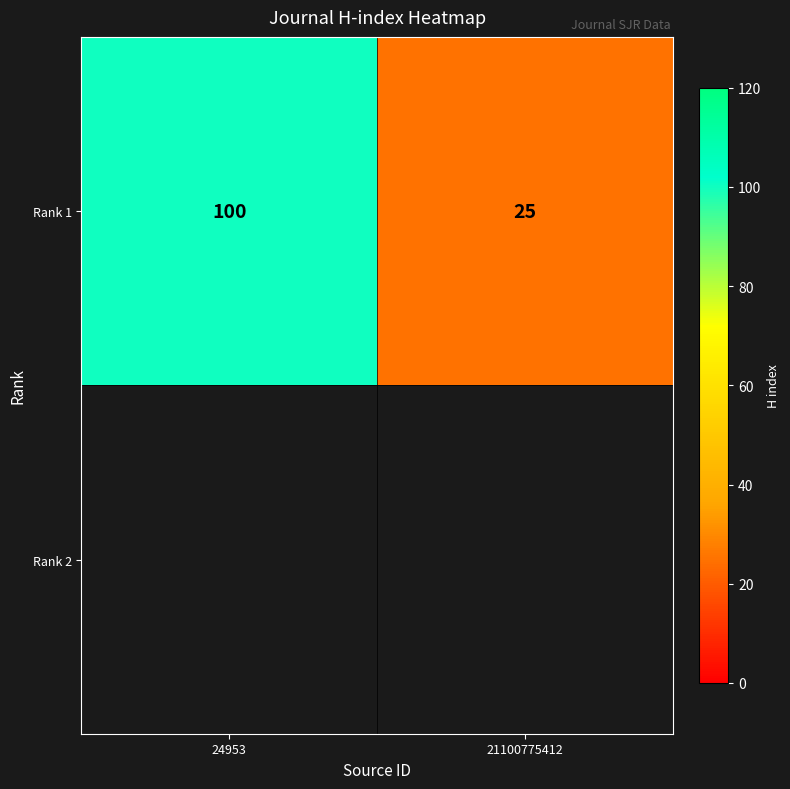

Which has a higher value, 24953 or 21100775412?

24953